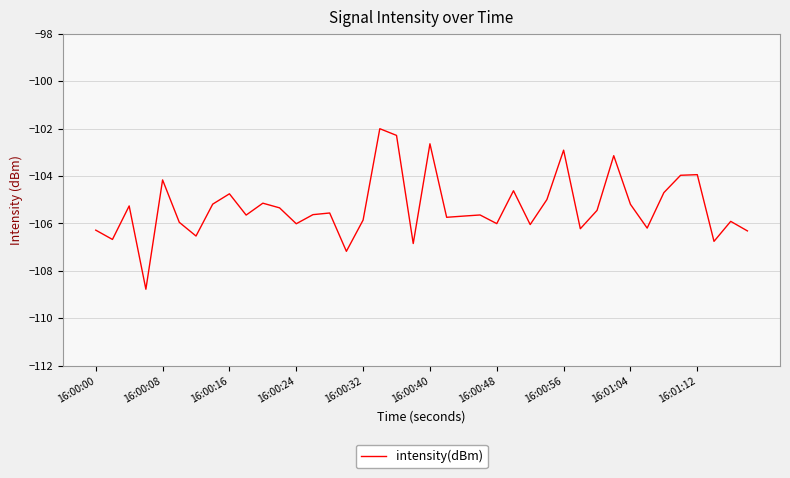

What is the smallest value displayed?

-108.8